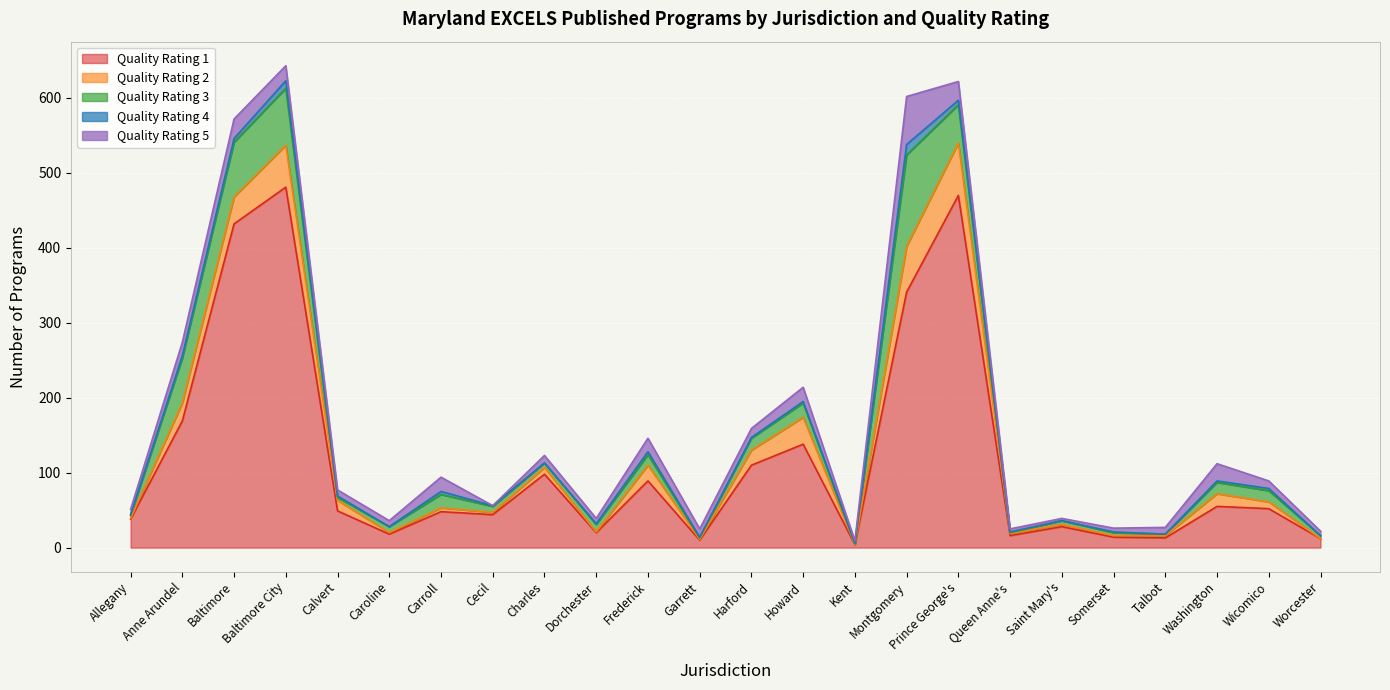

Reading left to right, what are all the values shown in this chart?

Quality Rating 1: Allegany=38	Anne Arundel=169	Baltimore=432	Baltimore City=481	Calvert=49	Caroline=18	Carroll=48	Cecil=44	Charles=98	Dorchester=20	Frederick=89	Garrett=10	Harford=110	Howard=138	Kent=4	Montgomery=341	Prince George's=470	Queen Anne's=16	Saint Mary's=28	Somerset=14	Talbot=13	Washington=55	Wicomico=52	Worcester=12
Quality Rating 2: Allegany=1	Anne Arundel=24	Baltimore=36	Baltimore City=56	Calvert=14	Caroline=2	Carroll=5	Cecil=3	Charles=9	Dorchester=1	Frederick=21	Garrett=1	Harford=20	Howard=36	Kent=0	Montgomery=61	Prince George's=70	Queen Anne's=3	Saint Mary's=3	Somerset=2	Talbot=3	Washington=17	Wicomico=9	Worcester=0
Quality Rating 3: Allegany=4	Anne Arundel=60	Baltimore=73	Baltimore City=76	Calvert=4	Caroline=8	Carroll=18	Cecil=8	Charles=6	Dorchester=10	Frederick=14	Garrett=2	Harford=16	Howard=19	Kent=1	Montgomery=122	Prince George's=51	Queen Anne's=1	Saint Mary's=5	Somerset=4	Talbot=2	Washington=15	Wicomico=15	Worcester=4
Quality Rating 4: Allegany=1	Anne Arundel=3	Baltimore=5	Baltimore City=10	Calvert=2	Caroline=0	Carroll=4	Cecil=1	Charles=0	Dorchester=1	Frederick=4	Garrett=1	Harford=1	Howard=2	Kent=1	Montgomery=14	Prince George's=6	Queen Anne's=1	Saint Mary's=0	Somerset=1	Talbot=0	Washington=2	Wicomico=3	Worcester=0
Quality Rating 5: Allegany=7	Anne Arundel=18	Baltimore=26	Baltimore City=20	Calvert=8	Caroline=8	Carroll=19	Cecil=0	Charles=10	Dorchester=7	Frederick=18	Garrett=11	Harford=12	Howard=19	Kent=3	Montgomery=64	Prince George's=25	Queen Anne's=4	Saint Mary's=3	Somerset=5	Talbot=9	Washington=23	Wicomico=10	Worcester=6